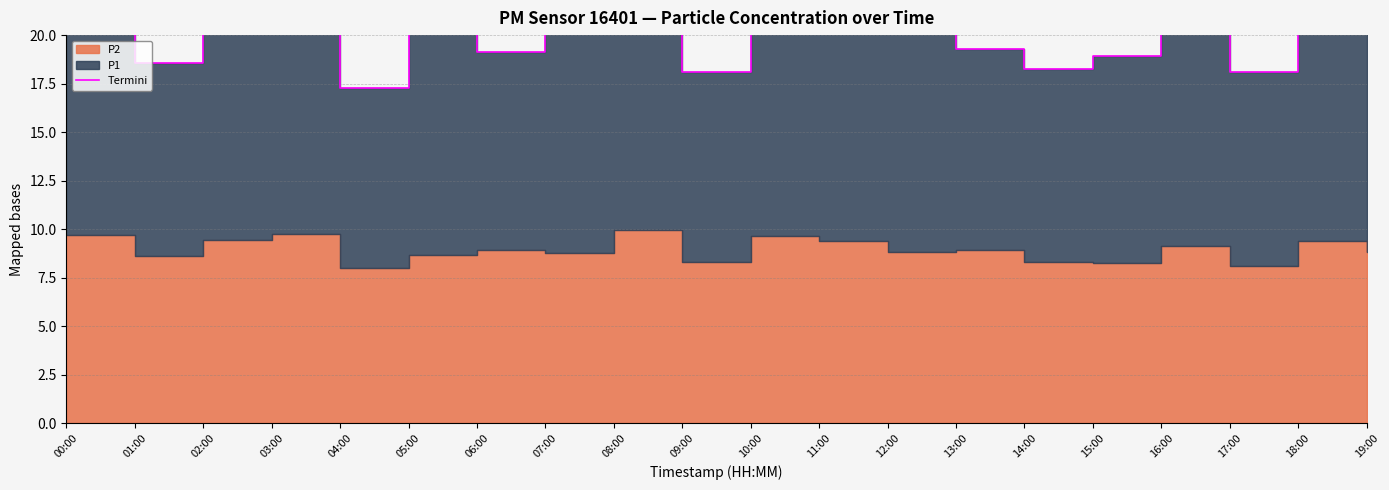

Which label corresponds to the largest value in the chart?

00:00